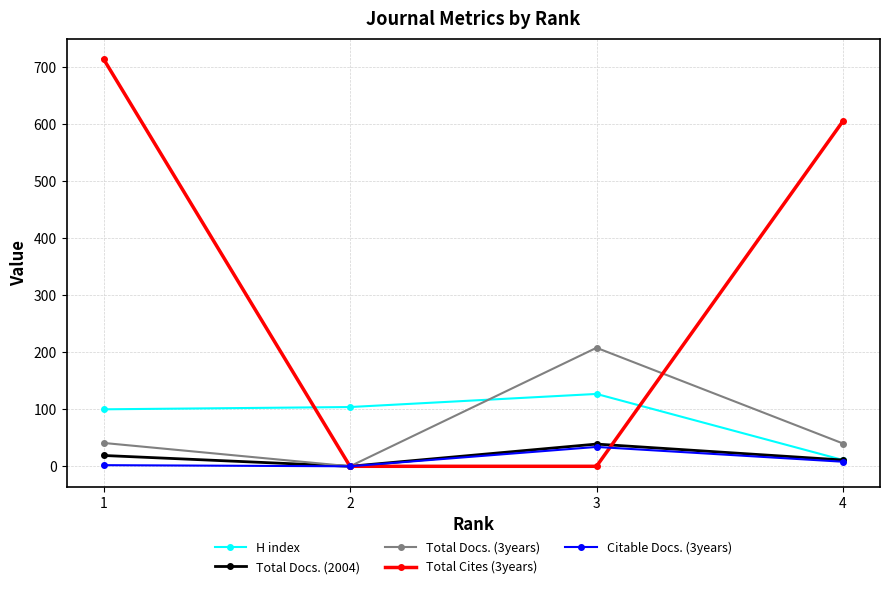

At which category is the sum across all series the highest?

1